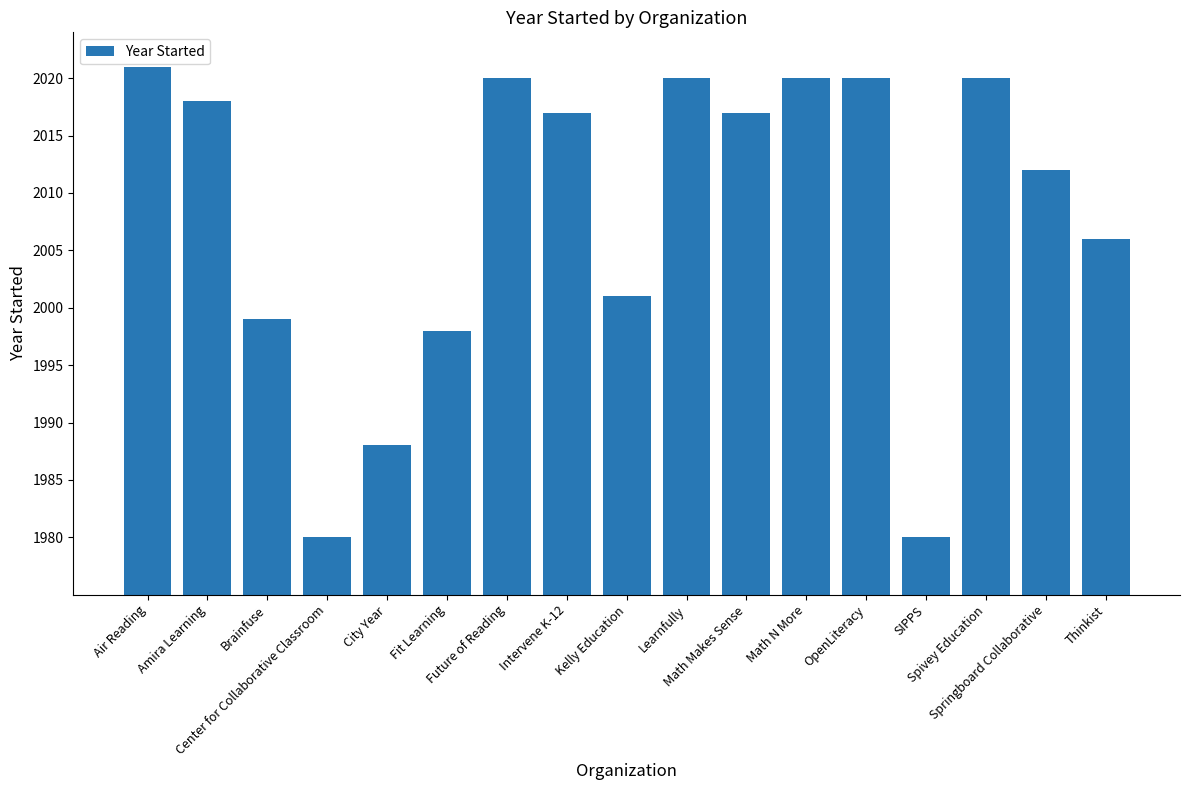

The chart shows a value of 2650 at Kelly Education. True or false?

False